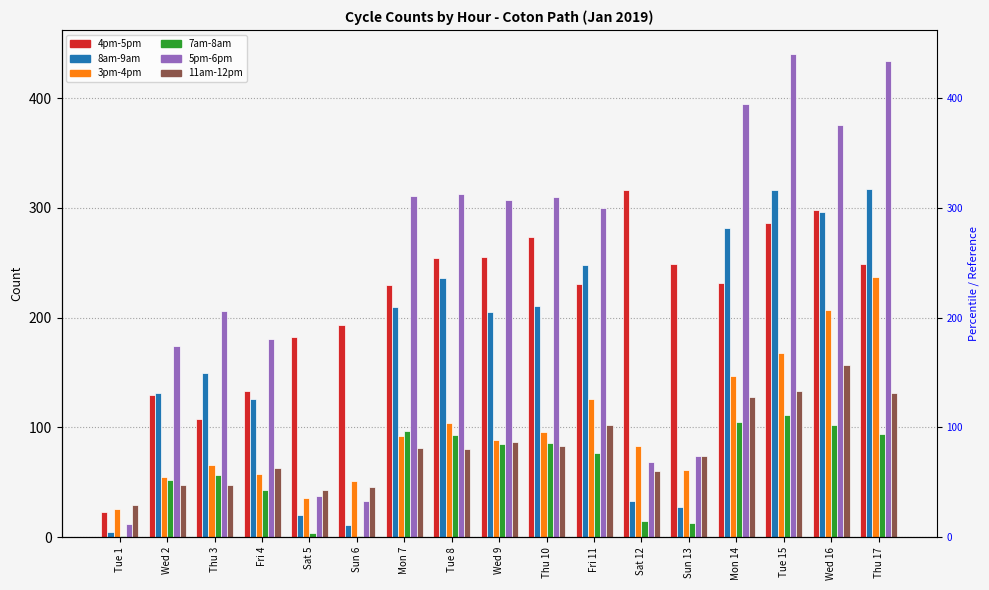

What is the sum of all 8am-9am values?

2825